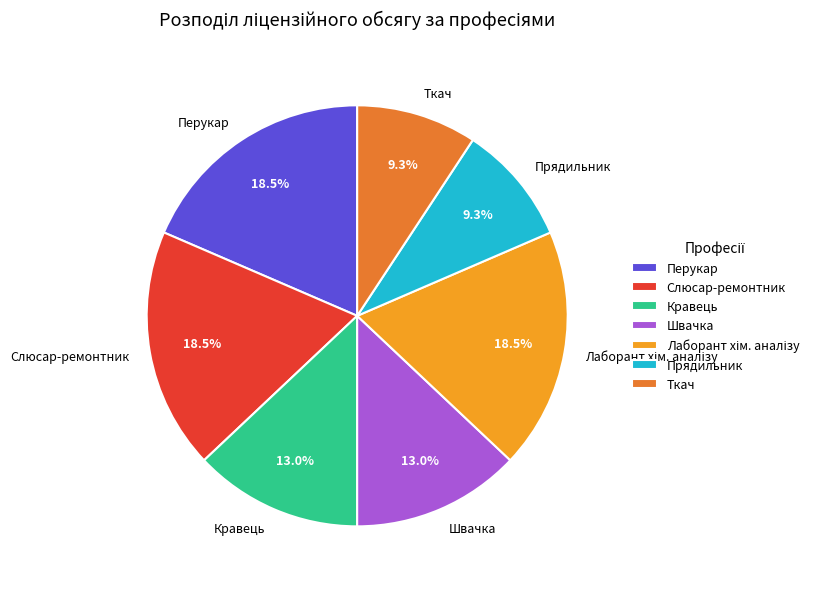

Combined, do Швачка and Слюсар-ремонтник account for over 50%?

No